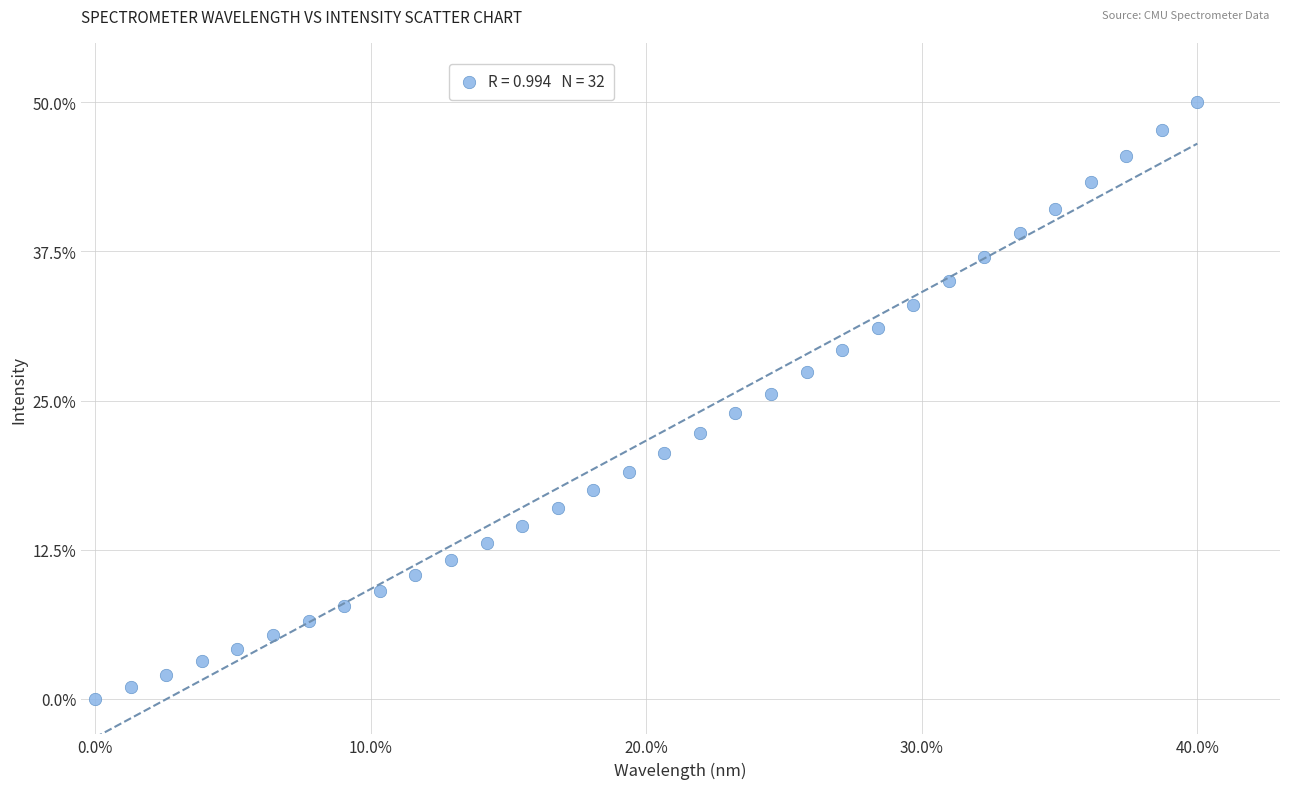

What is the range of Y values (max minus min)?

50.0